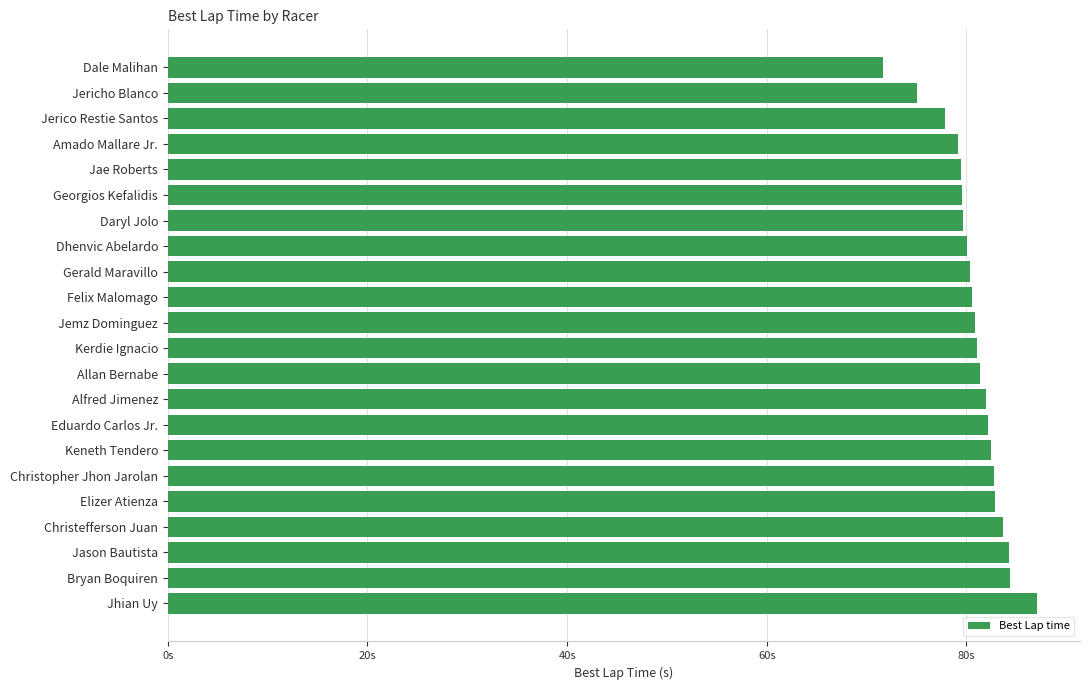

Does the chart contain any negative values?

No